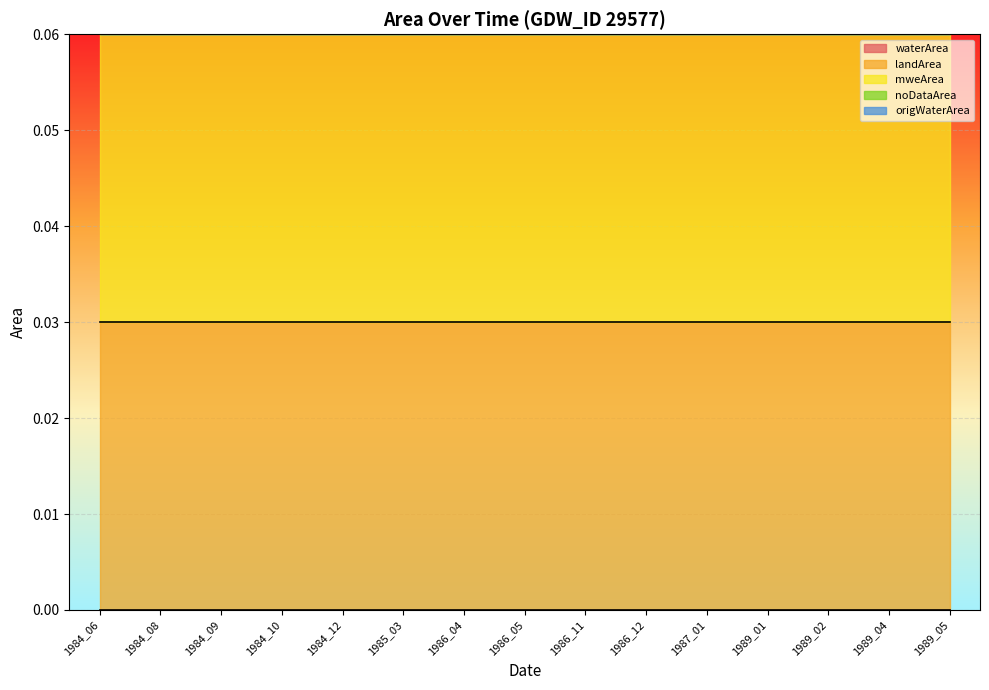

True or false: waterArea has more than 1 interior local peaks.

False